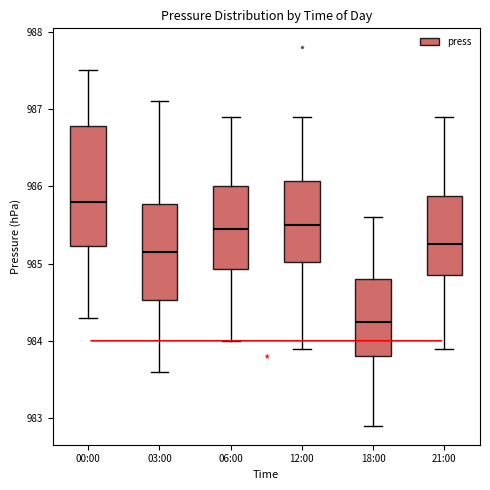

Reading left to right, transcribe this box plot: for each box, give where its median line is, the range the box spans, and where its two whiskers end, as read against the y-axis. The values are not printed on the chart, so give them approximately, as read against the axis.

00:00: median 985.8, box 985.2 to 986.8, whiskers 984.3 to 987.5
03:00: median 985.2, box 984.5 to 985.8, whiskers 983.6 to 987.1
06:00: median 985.5, box 984.9 to 986.0, whiskers 984.0 to 986.9
12:00: median 985.5, box 985.0 to 986.1, whiskers 983.9 to 986.9
18:00: median 984.3, box 983.8 to 984.8, whiskers 982.9 to 985.6
21:00: median 985.3, box 984.9 to 985.9, whiskers 983.9 to 986.9